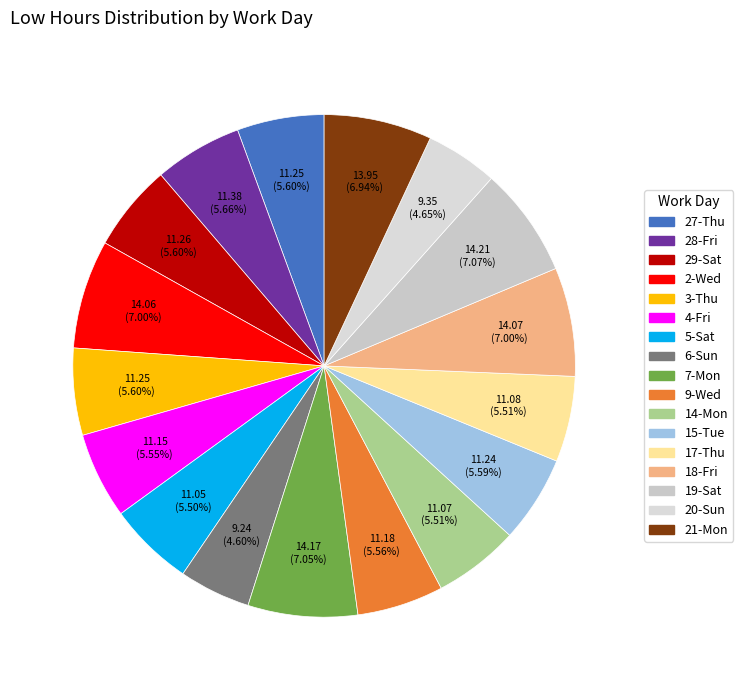

How many segments does this pie chart have?

17